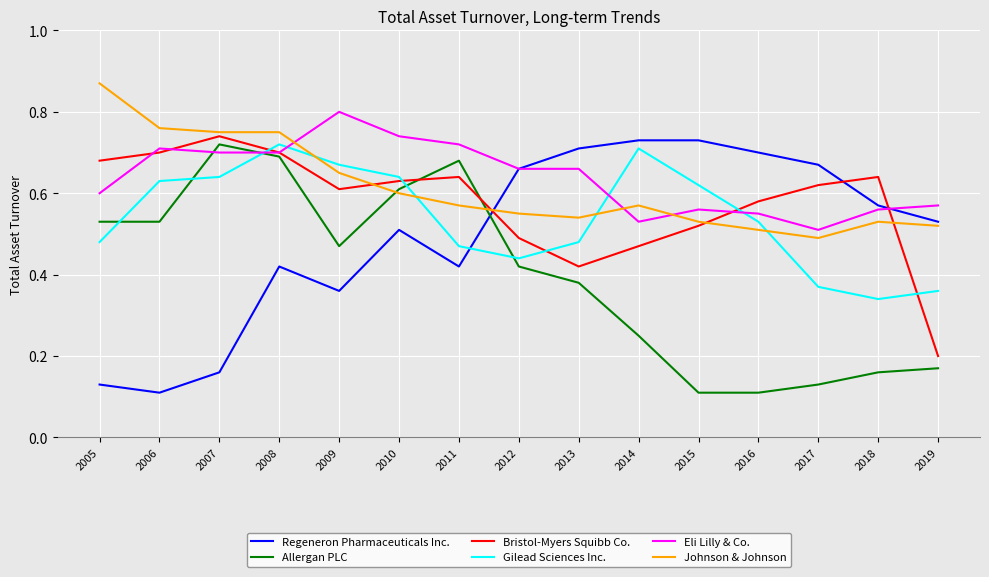

Which series ends up on top after the final intersection of Bristol-Myers Squibb Co. and Gilead Sciences Inc.?

Gilead Sciences Inc.